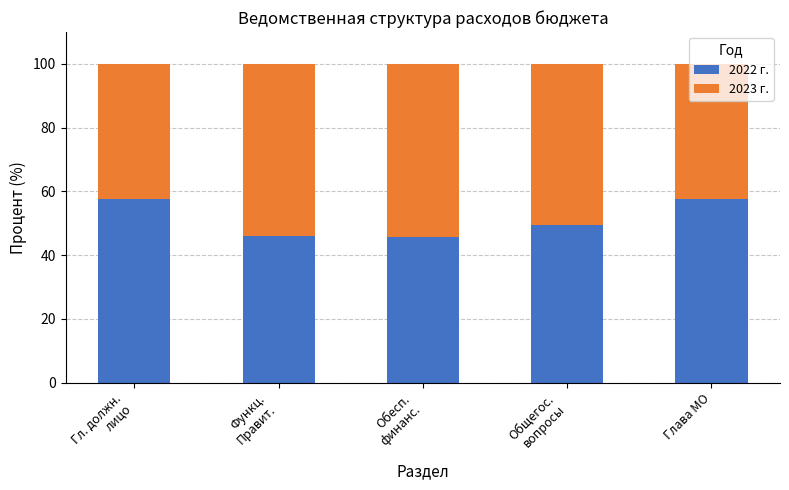

Count the number of categories in the chart.

5